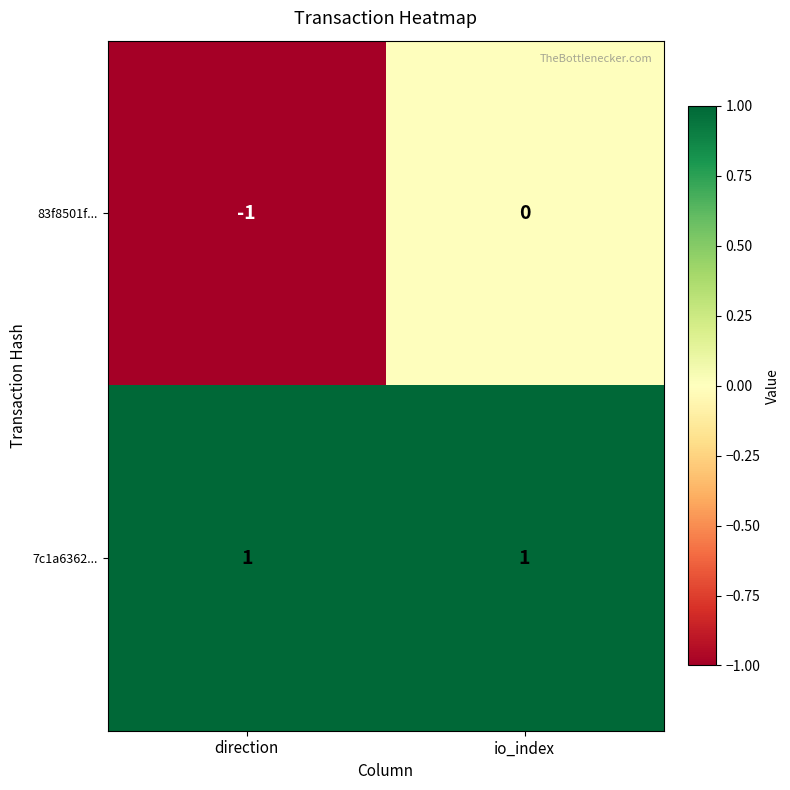

What is the total value across all series at io_index?

1